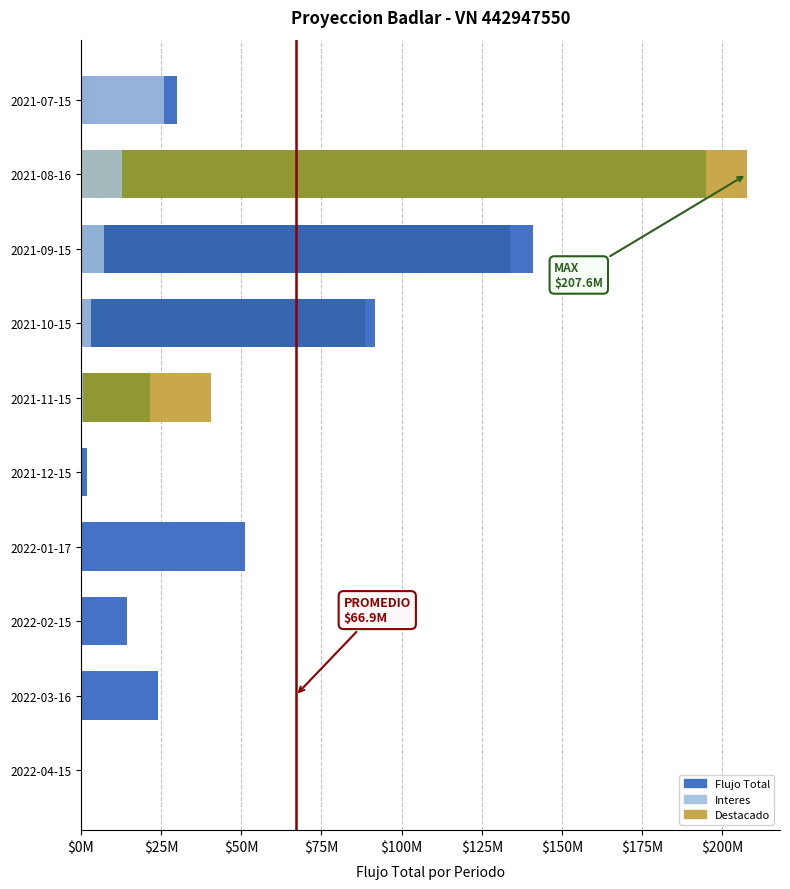

Count the number of data series in this chart.

3